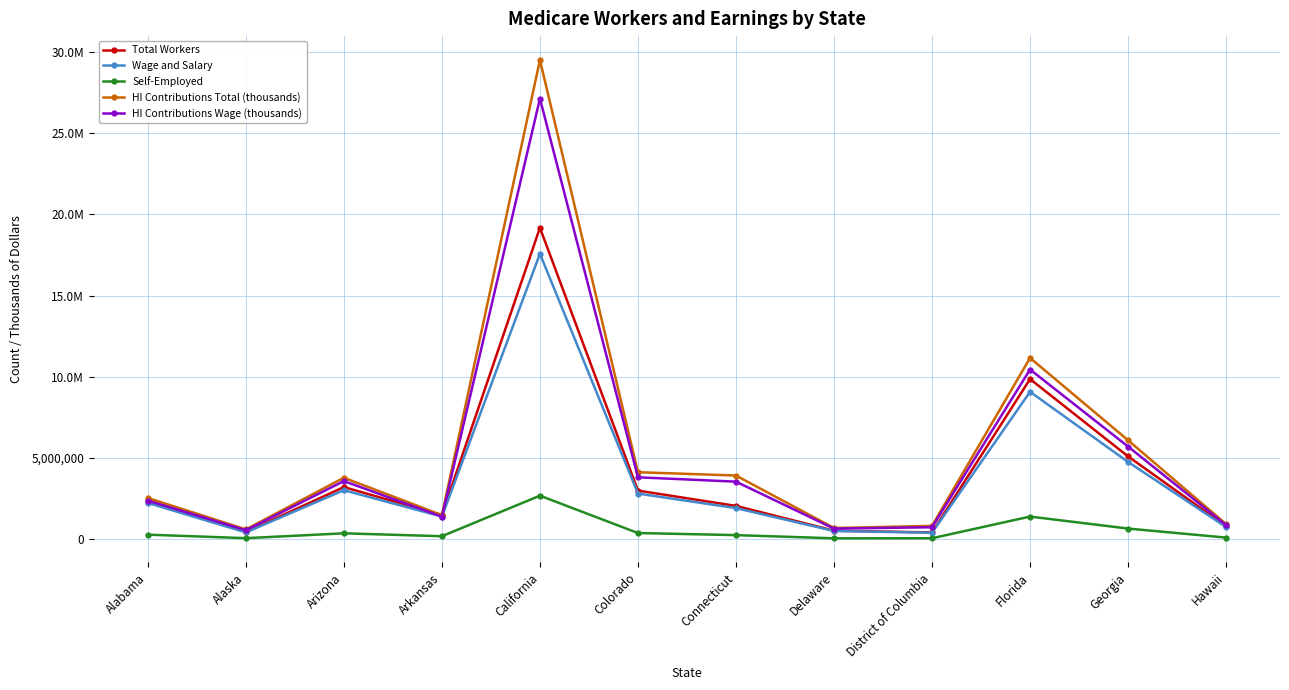

Reading right to left, what are all the values shown in this chart?

Total Workers: 782558	5089573	9857408	403422	513294	2039151	2981631	19180995	1472254	3197592	430289	2359589
Wage and Salary: 734683	4749294	9070073	384498	492852	1903394	2799842	17576523	1380109	3006337	407783	2220388
Self-Employed: 85186	642347	1380843	45608	41003	238564	366727	2669046	170810	349624	49884	266959
HI Contributions Total (thousands): 917029	6083780	11157842	807992	675736	3911142	4115450	29519072	1470410	3774007	589704	2525601
HI Contributions Wage (thousands): 856404	5697179	10444676	723791	638826	3533501	3801768	27139701	1375643	3568857	540848	2364535